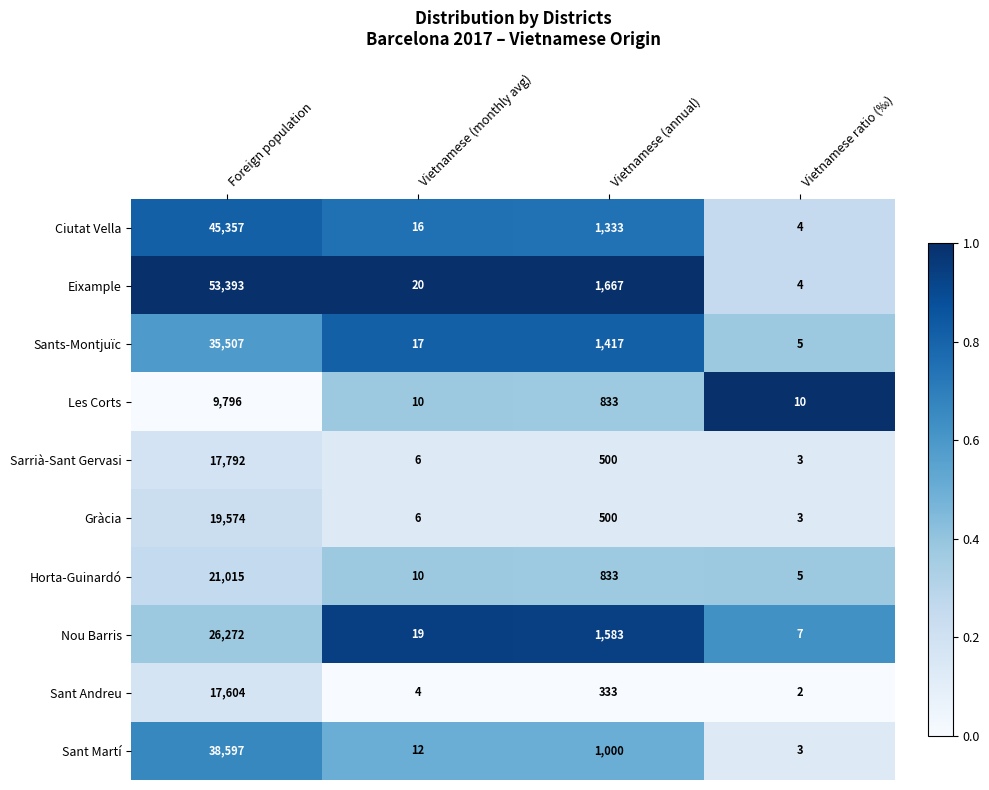

At which category does the chart reach its peak across all series?

Foreign population